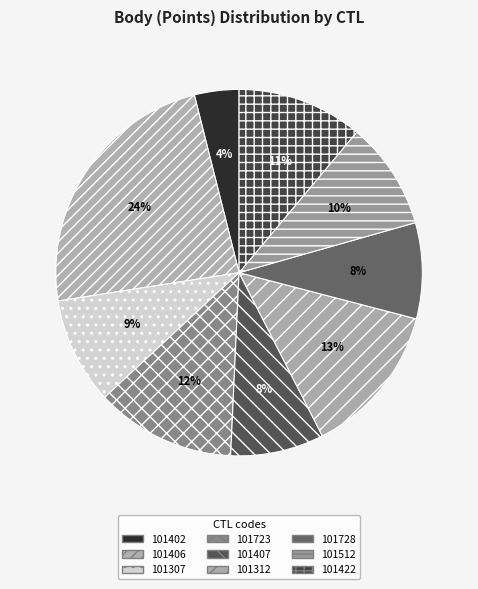

The 101407 slice represents 8% of the pie. True or false?

True